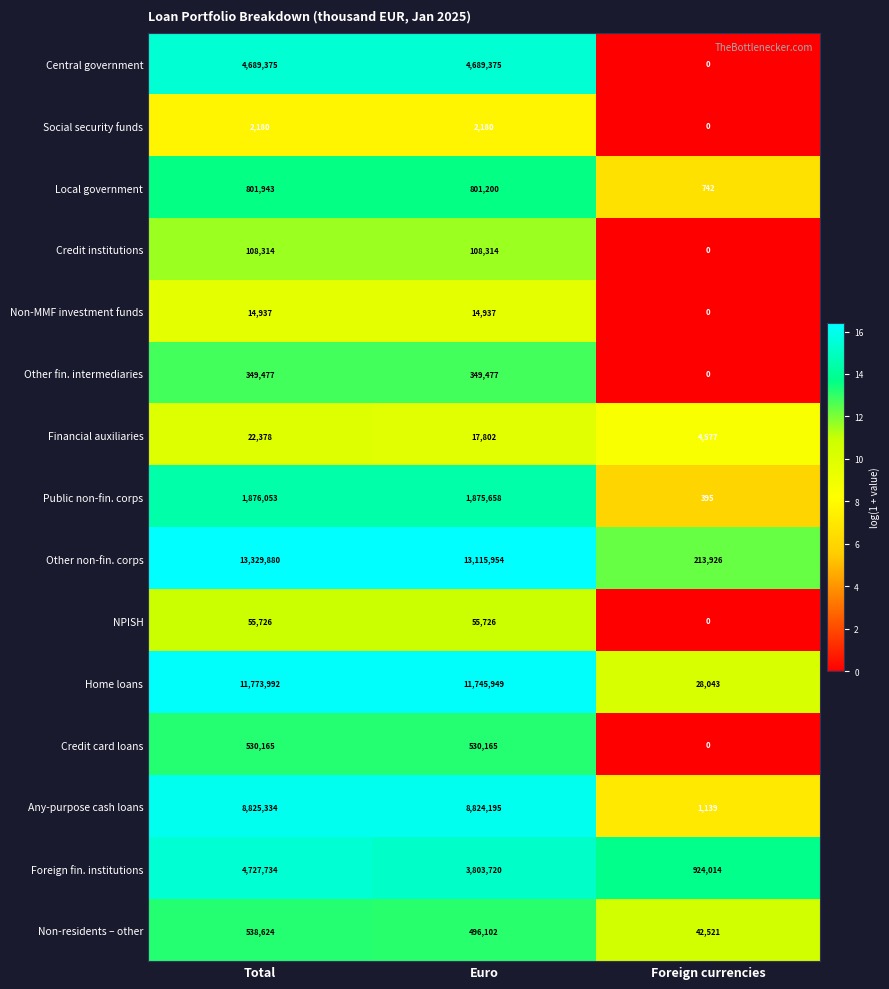

What is the total value across all series at Euro?

46430754